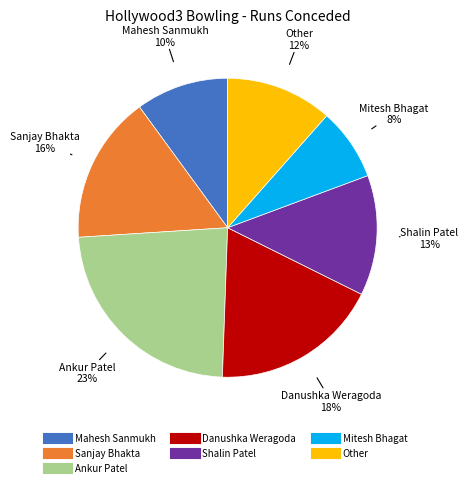

Is it true that Other is 1% of the pie?

False